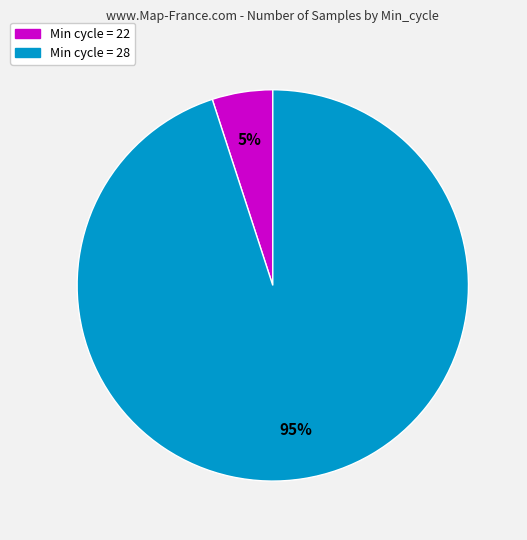

Count the number of slices in the pie.

2